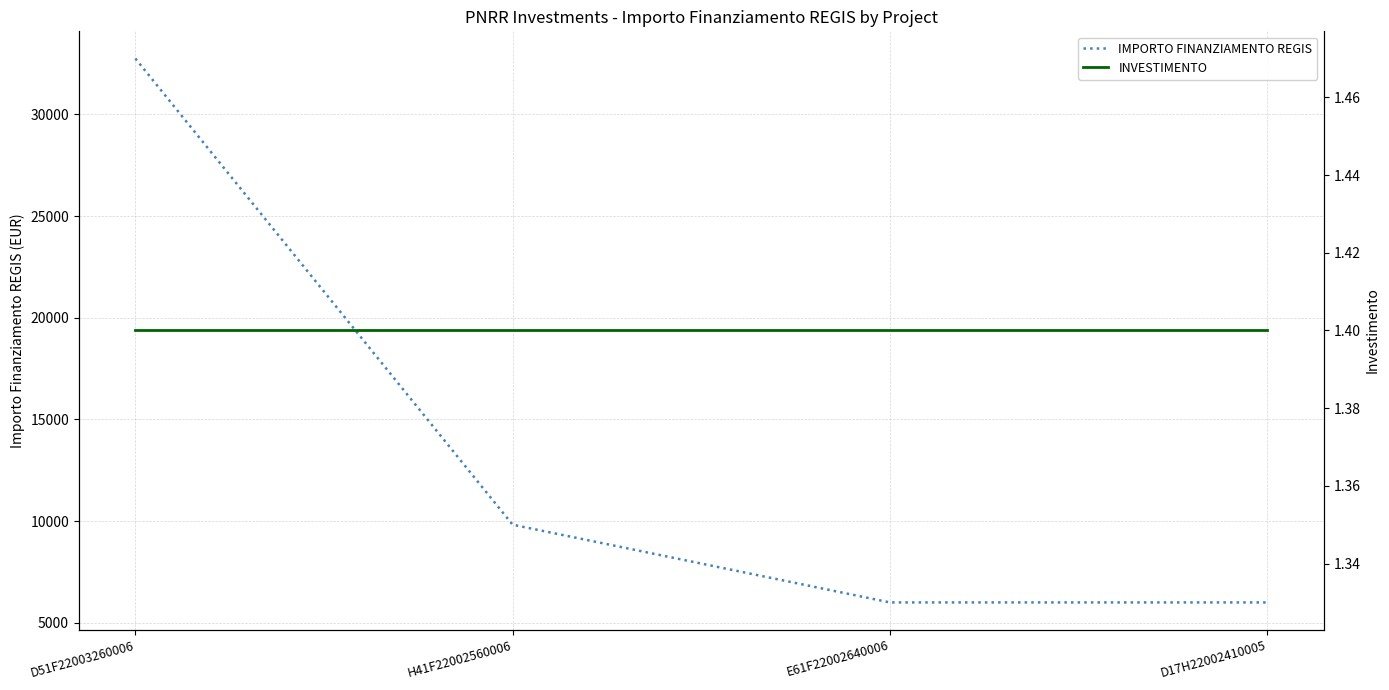

Reading right to left, what are all the values shown in this chart?

IMPORTO FINANZIAMENTO REGIS: 6003.0	6003.0	9825.0	32750.0
INVESTIMENTO: 1.4	1.4	1.4	1.4